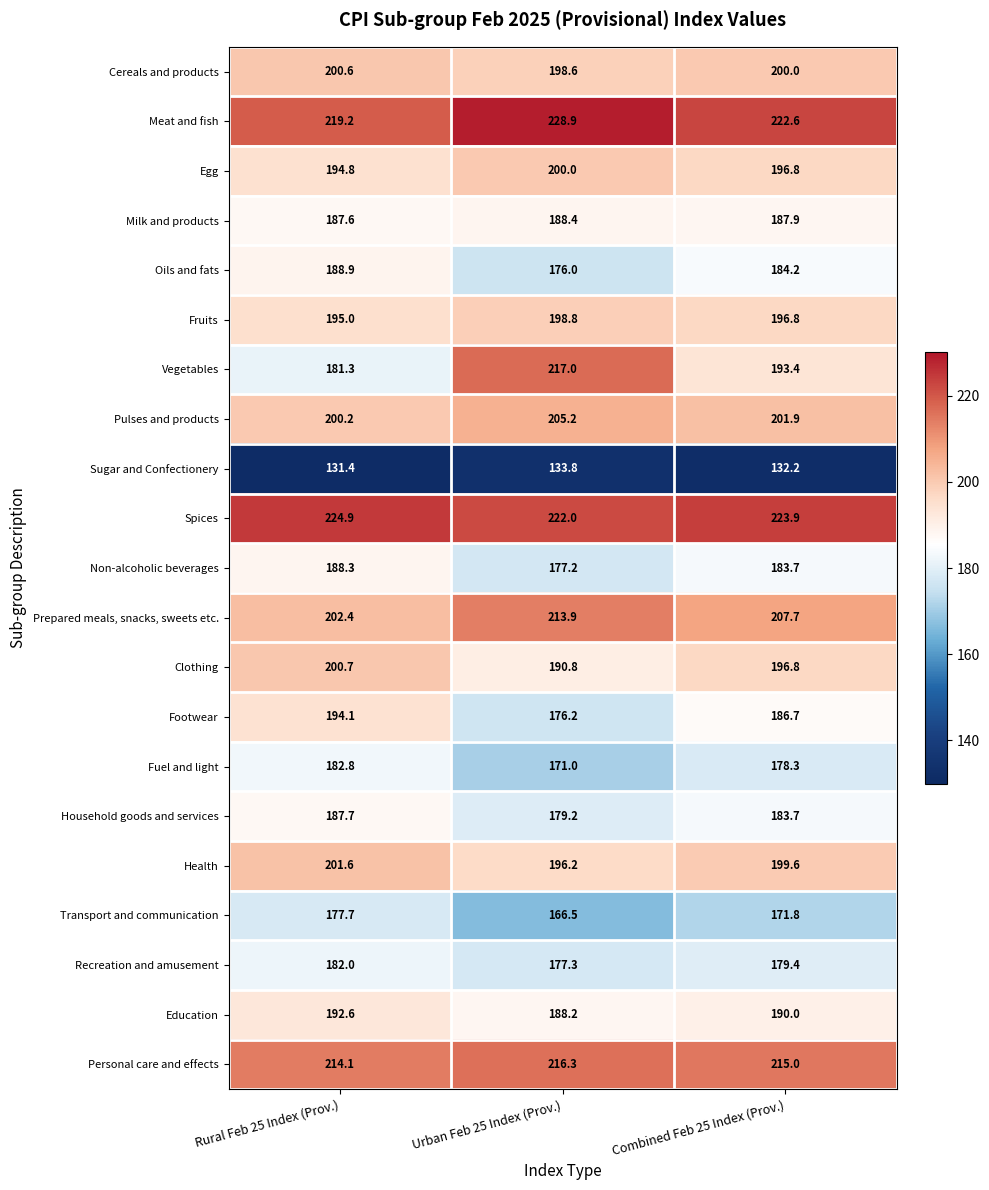

Rank the series at Urban Feb 25 Index (Prov.) from lowest to highest value.

Sugar and Confectionery, Transport and communication, Fuel and light, Oils and fats, Footwear, Non-alcoholic beverages, Recreation and amusement, Household goods and services, Education, Milk and products, Clothing, Health, Cereals and products, Fruits, Egg, Pulses and products, Prepared meals, snacks, sweets etc., Personal care and effects, Vegetables, Spices, Meat and fish